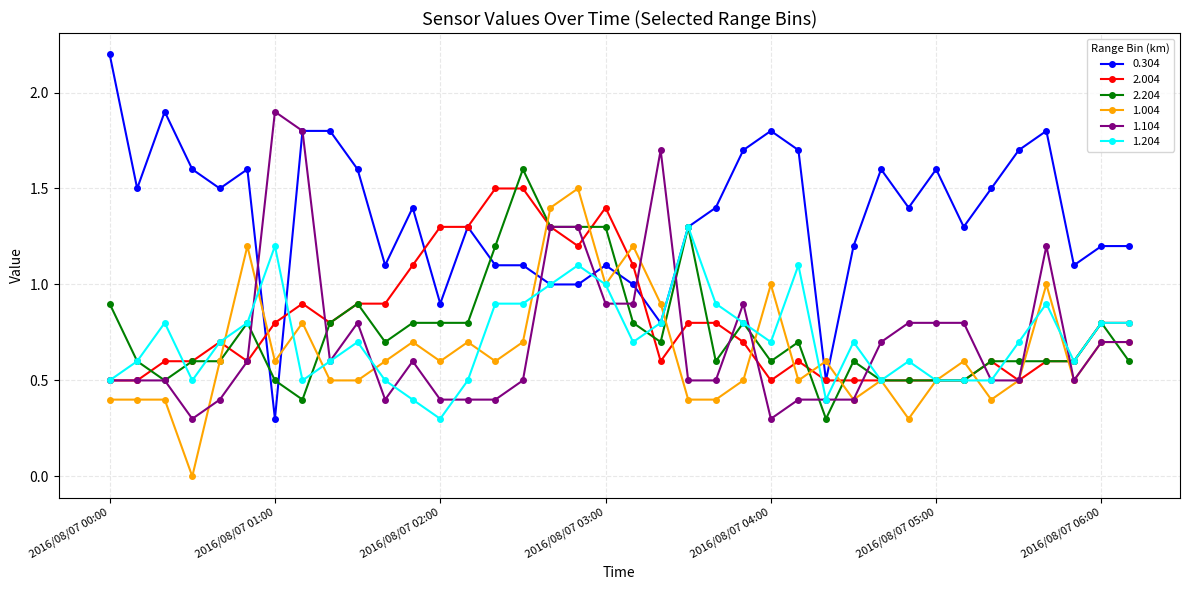

True or false: 2.004 has more than 2 interior local peaks.

True